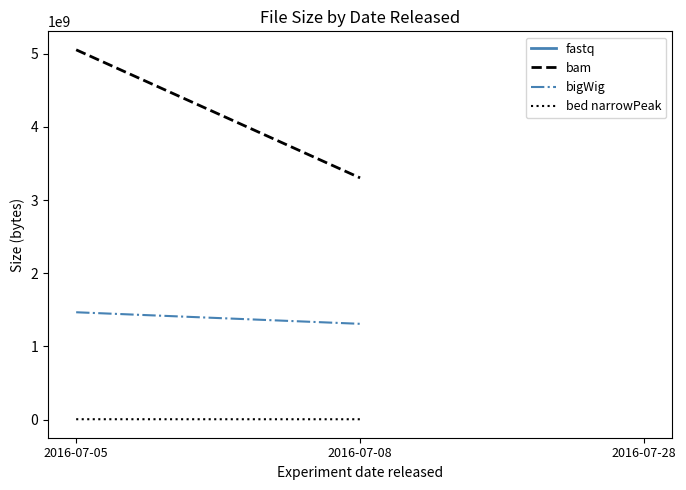

Count the number of data series in this chart.

3